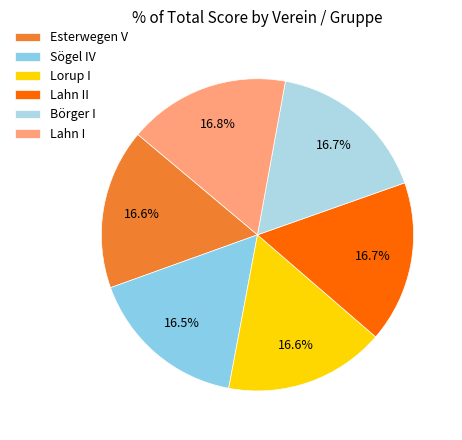

Is there a majority slice in this chart?

No